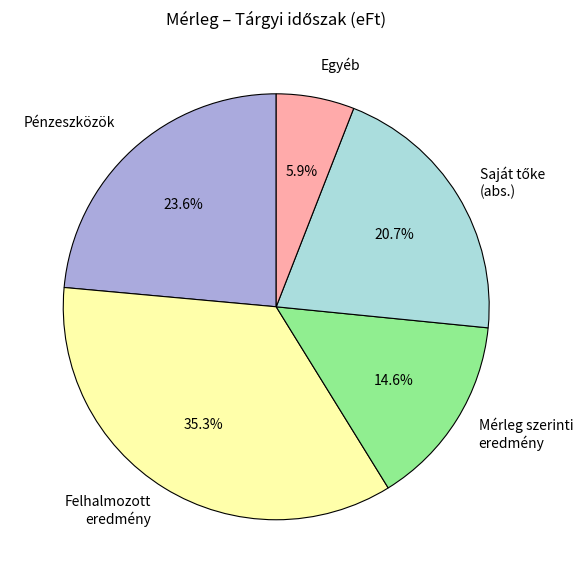

Count the number of slices in the pie.

5